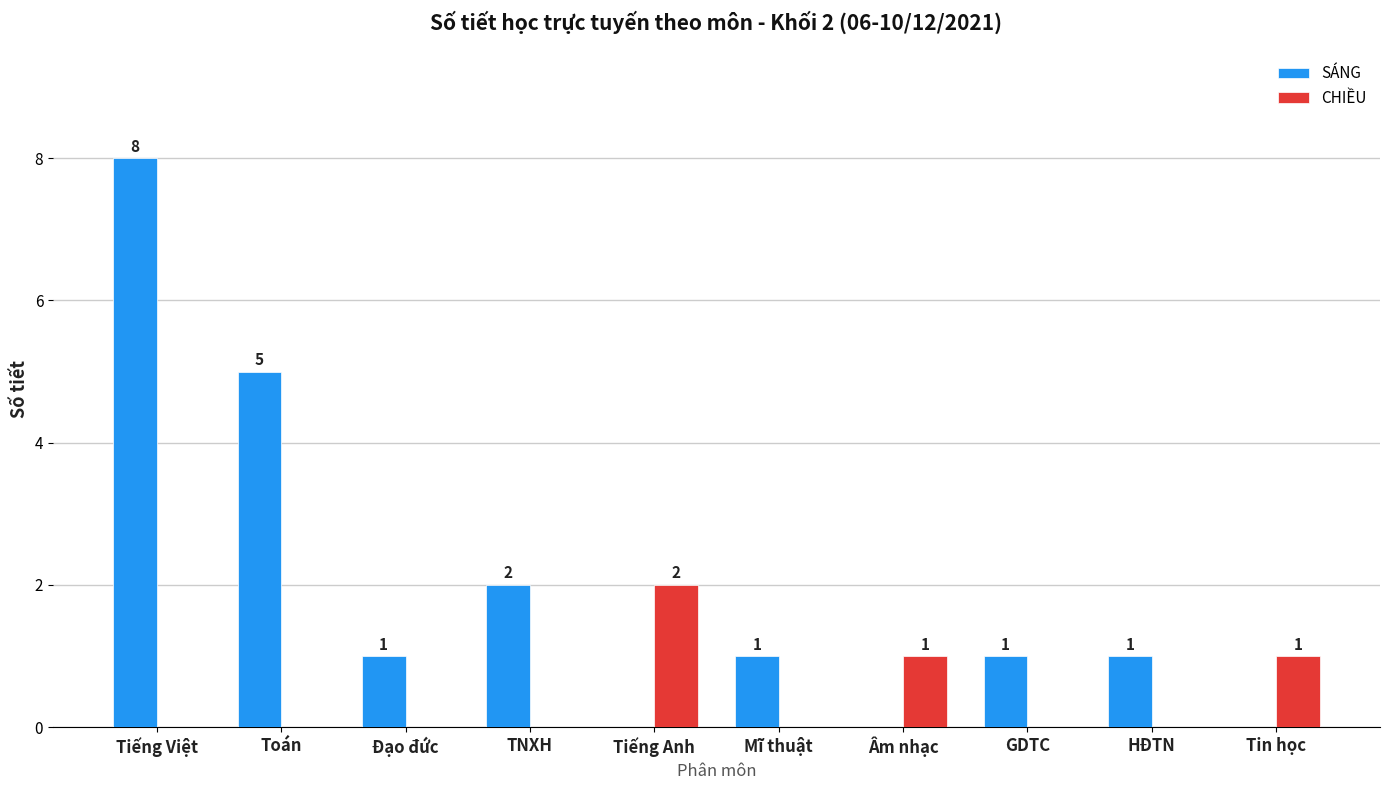

Is the value of CHIỀU at GDTC greater than the value of SÁNG at Đạo đức?

No